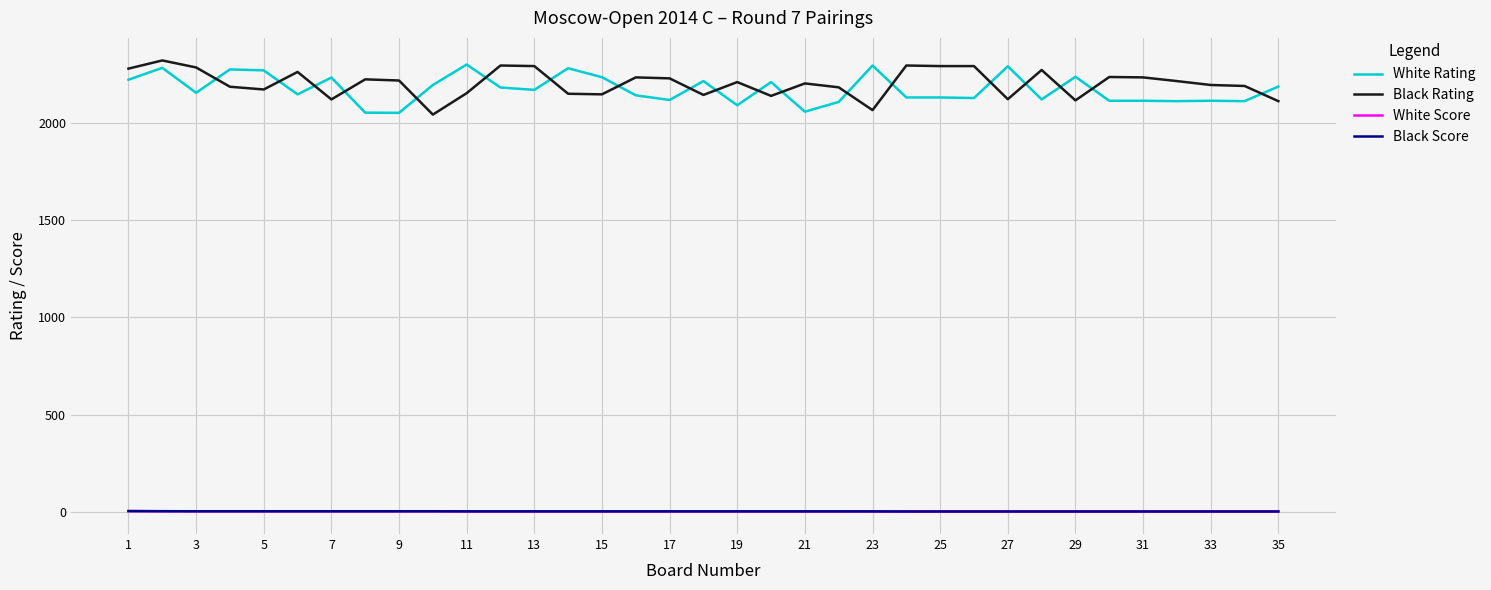

What is the difference between the second highest and second lowest values in the Black Rating series?

229.0